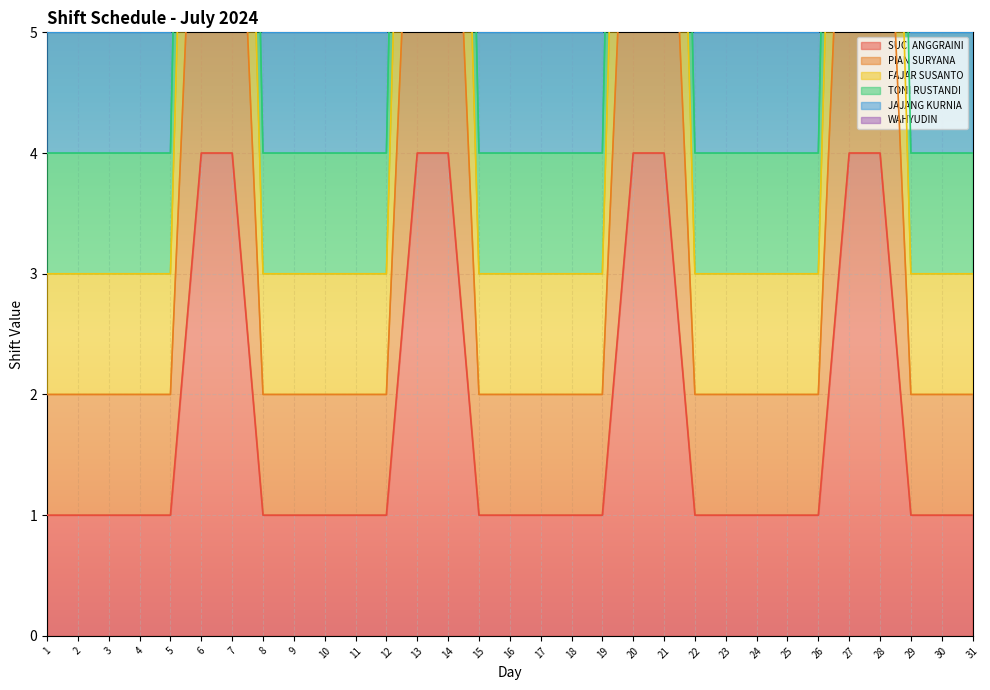

The SUCI ANGGRAINI series shows 2 at 22. True or false?

False